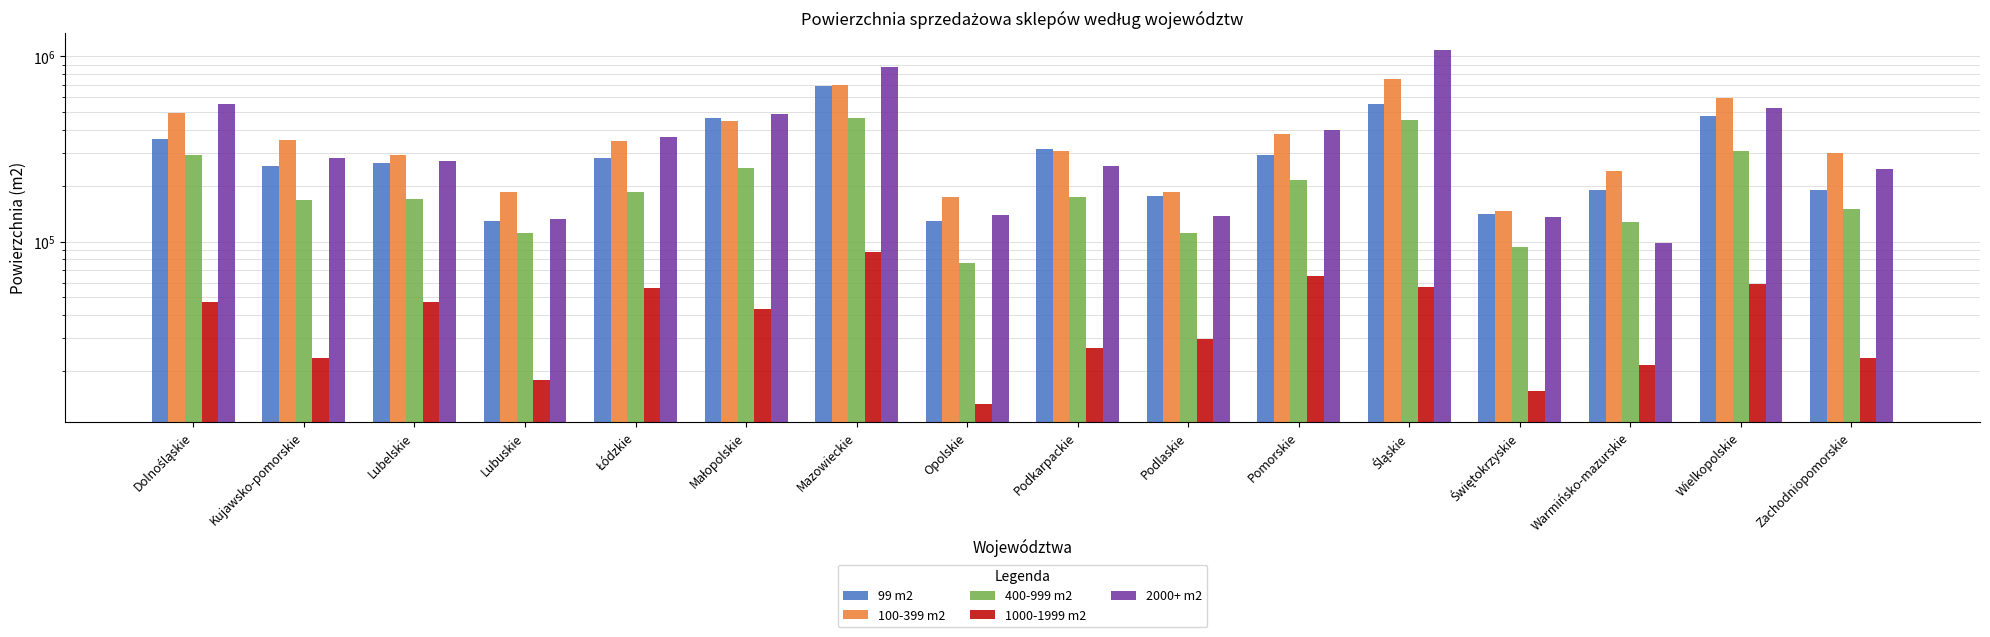

What are all the series names shown in the legend?

99 m2, 100-399 m2, 400-999 m2, 1000-1999 m2, 2000+ m2